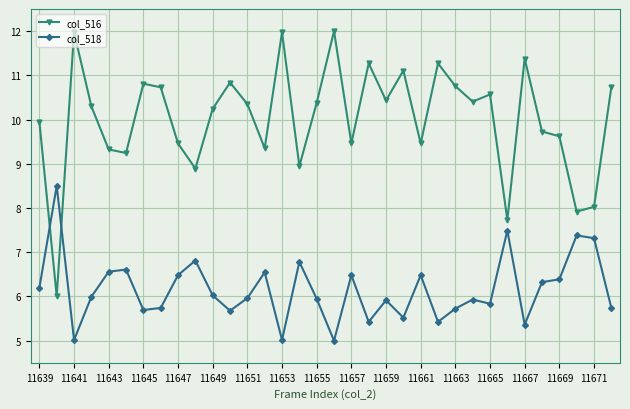

Does the chart display data point markers on the line(s)?

Yes